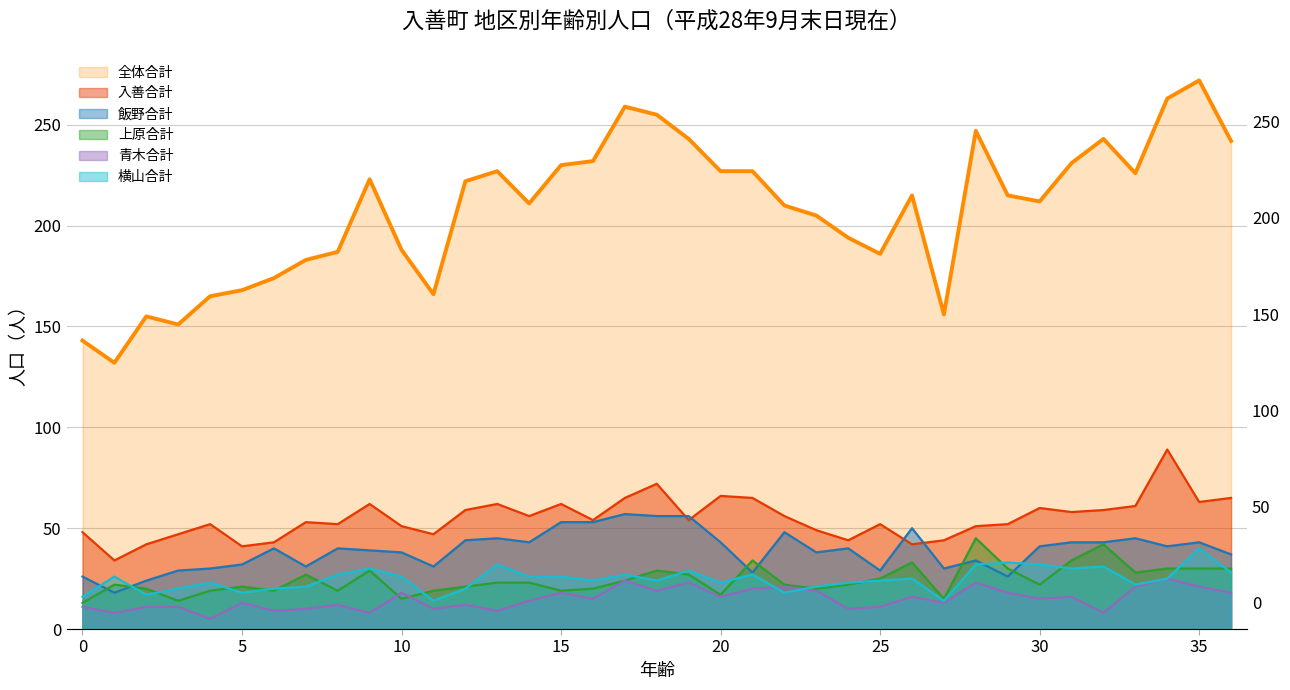

Between which two adjacent categories do 横山合計 and 青木合計 first intersect?

21 and 22